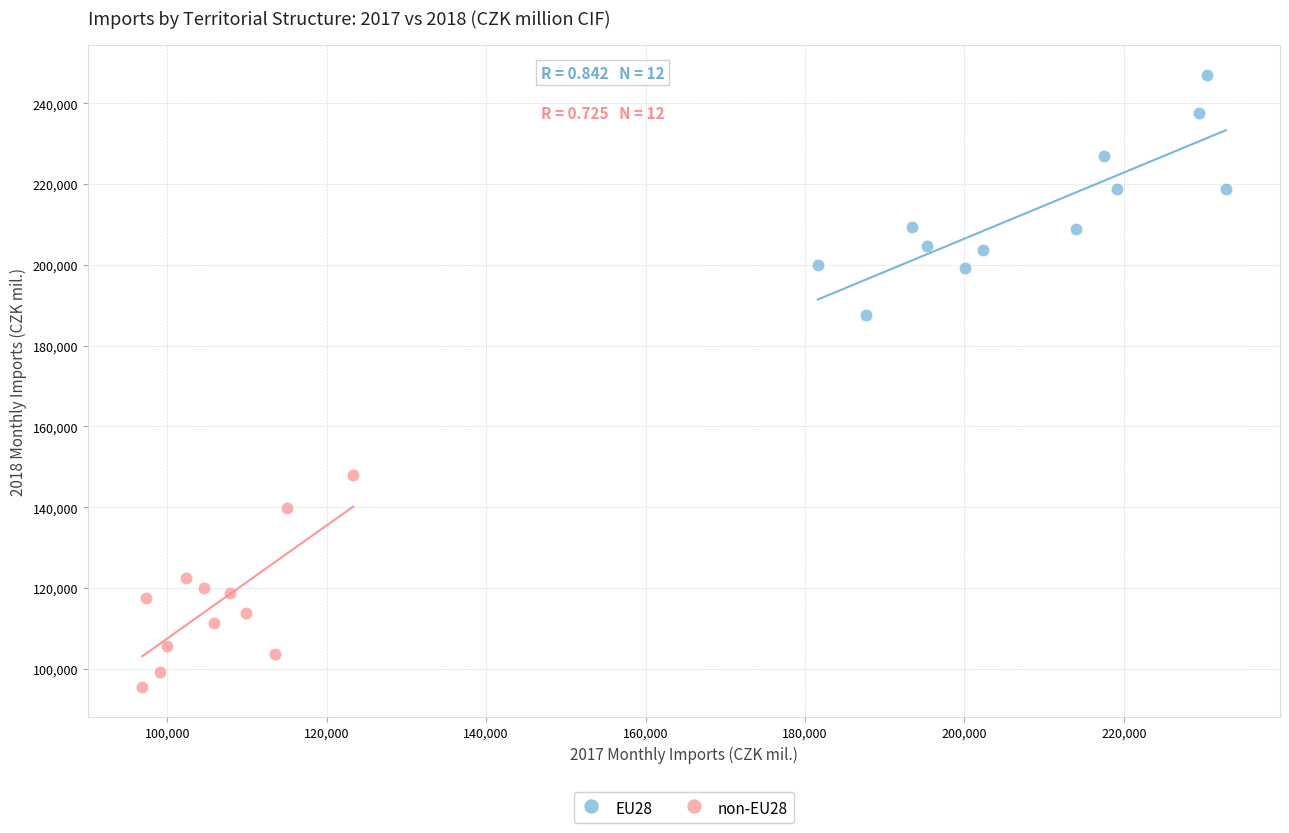

Which series has the widest spread of Y values?

EU28